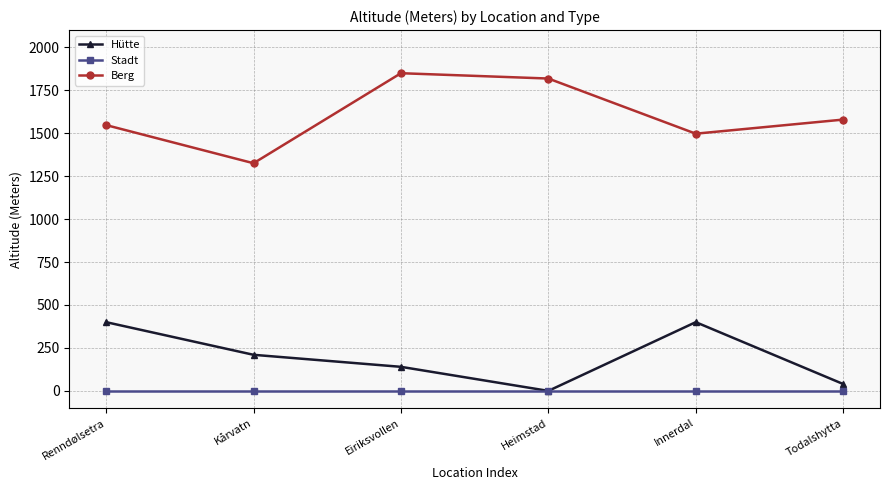

What is the total value across all series at Heimstad?

1818